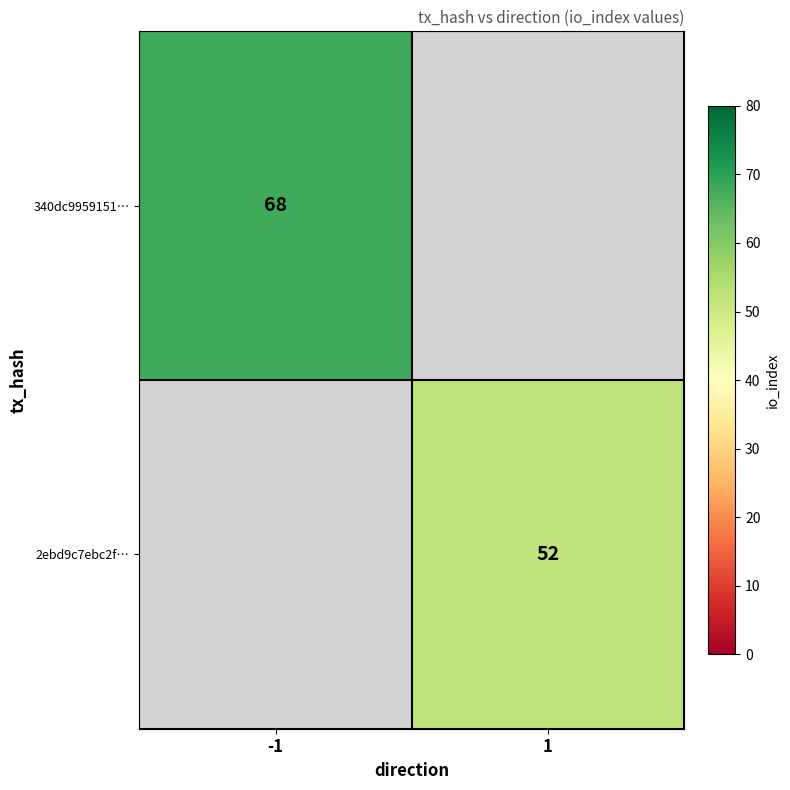

True or false: 340dc9959151… has a value of 44 at -1.

False